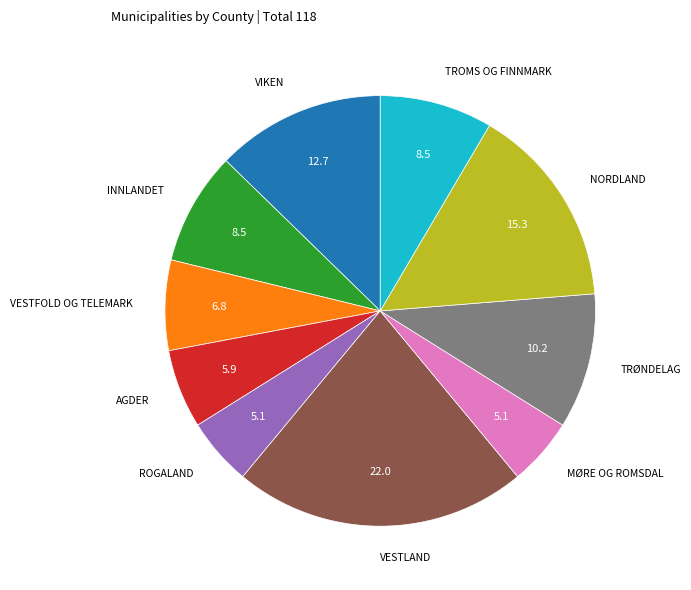

Does any single category account for the majority?

No